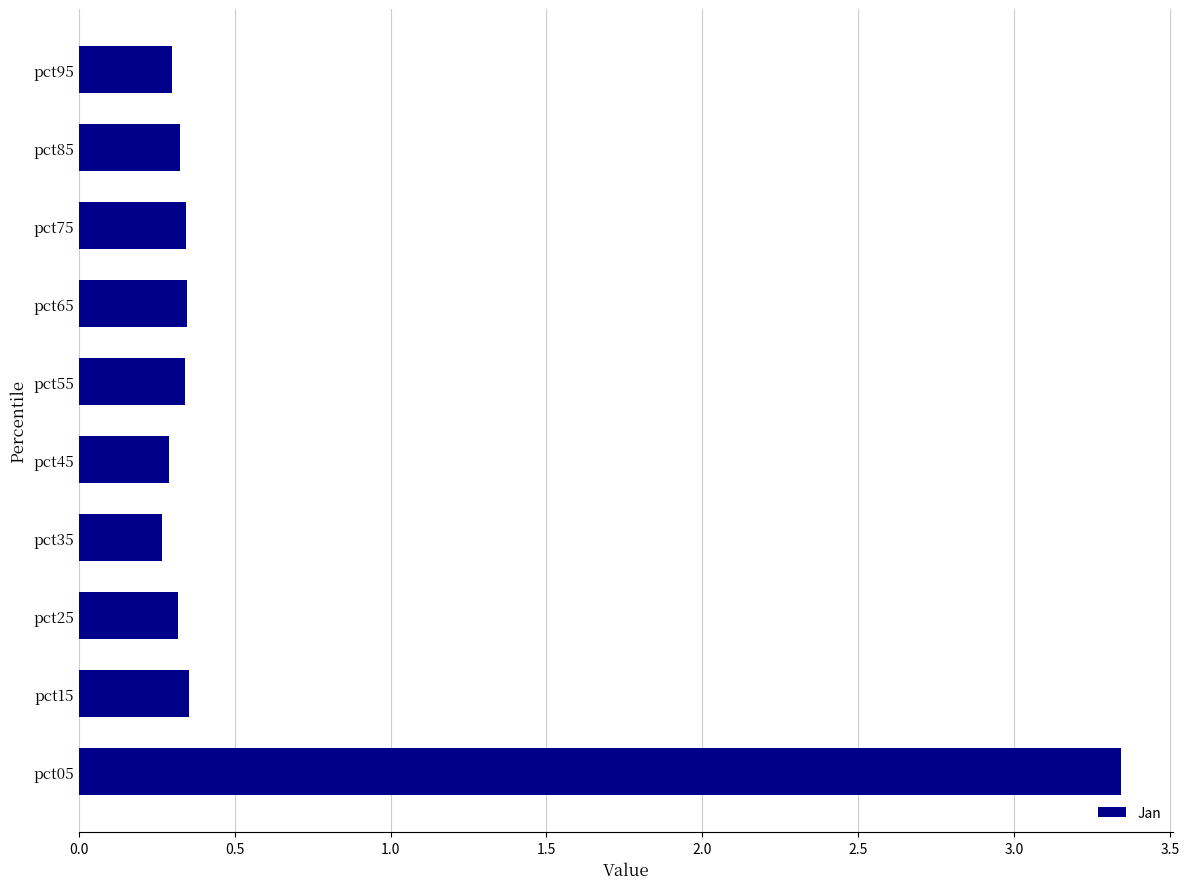

How many bars are there in total?

10